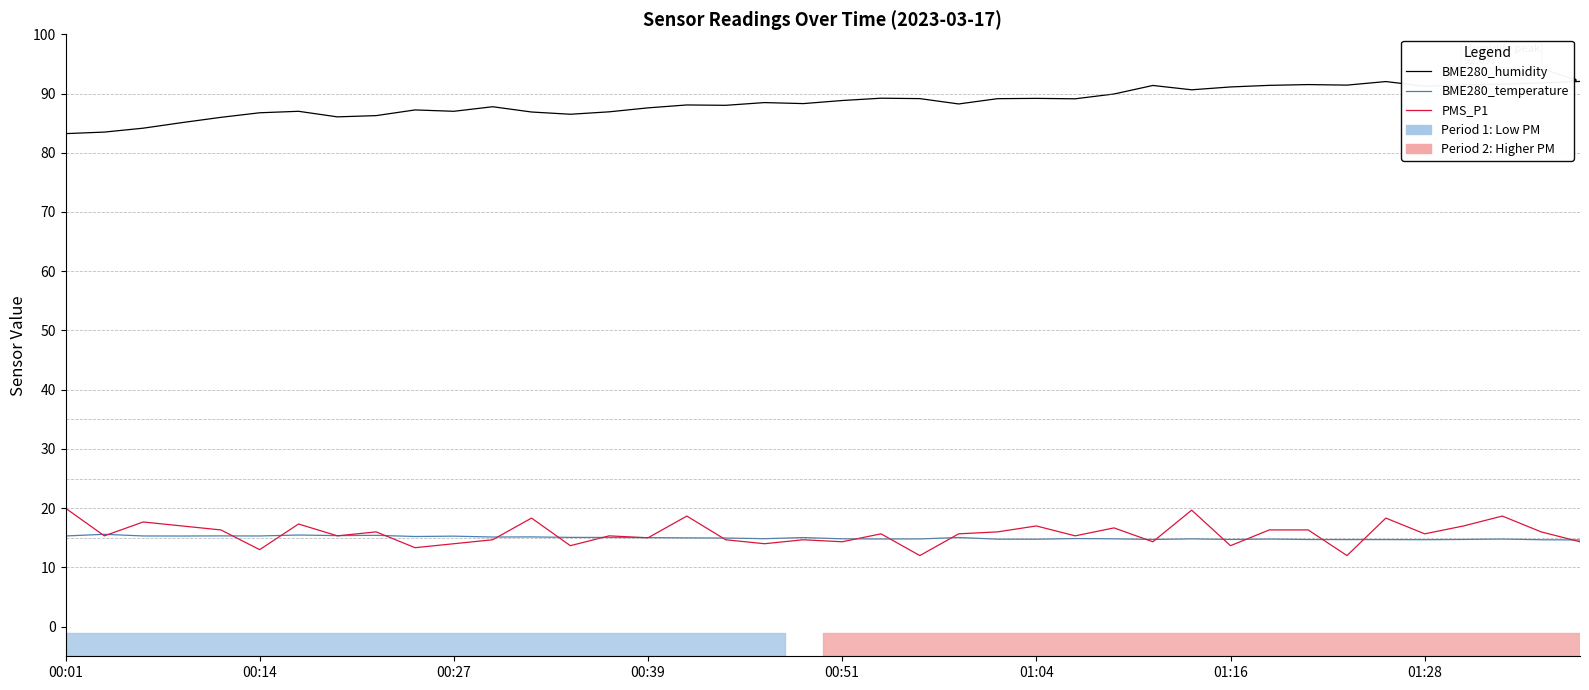

What is the maximum value for PMS_P1?

20.0